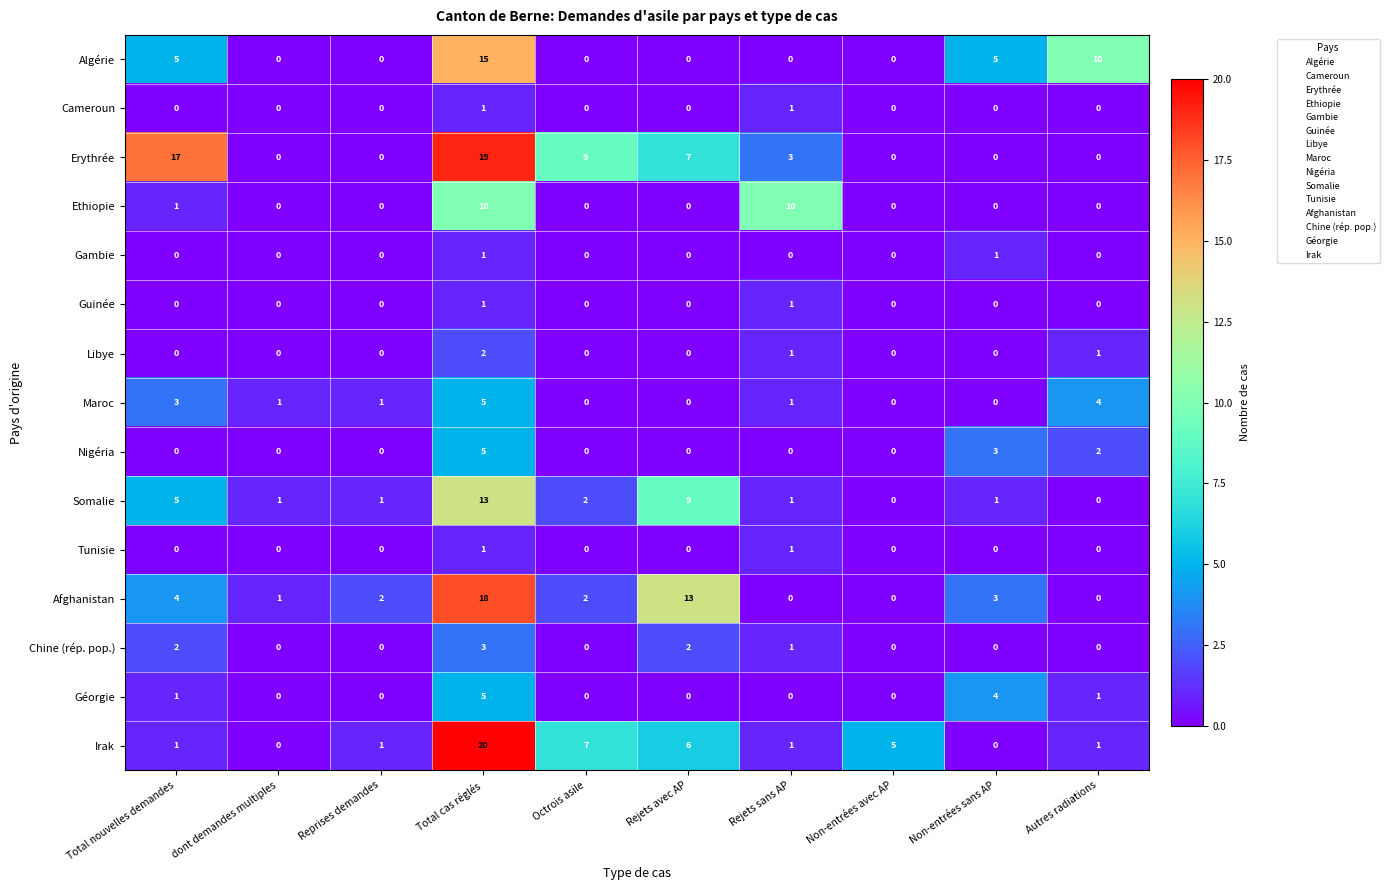

Count the number of categories in the chart.

10